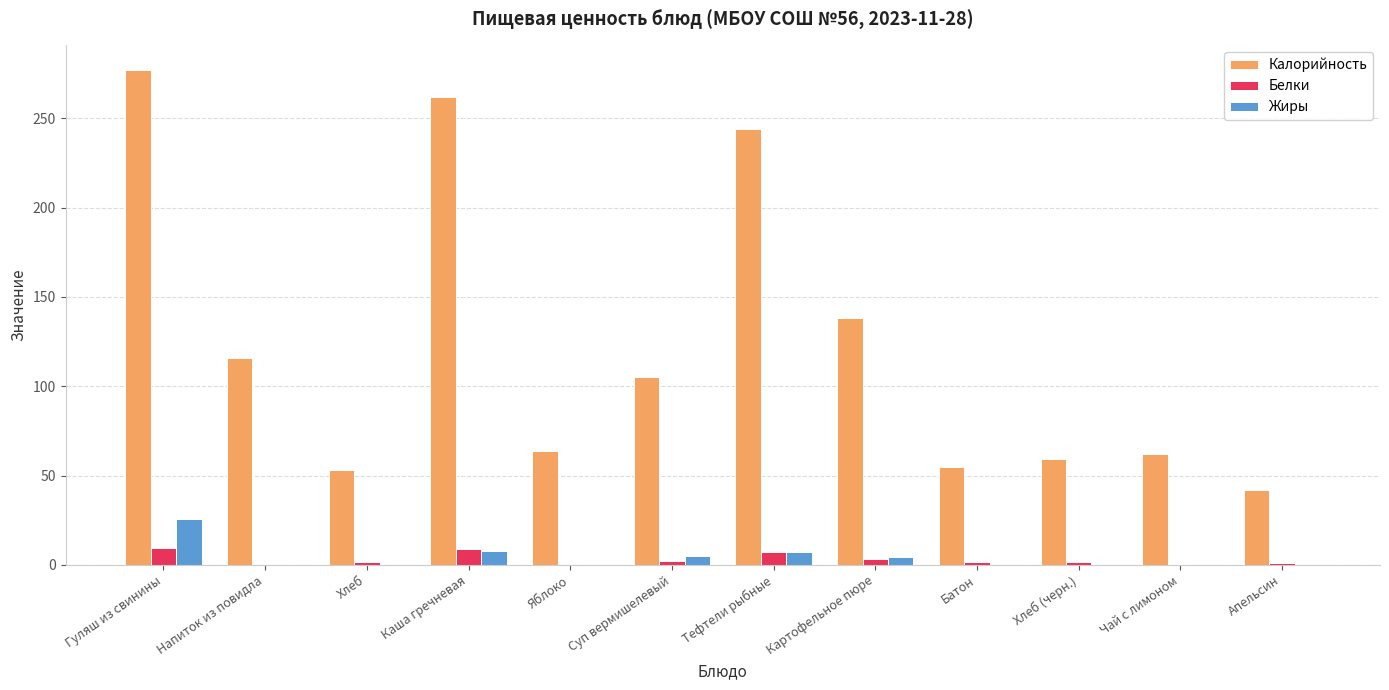

What is the sum of all Жиры values?

51.5